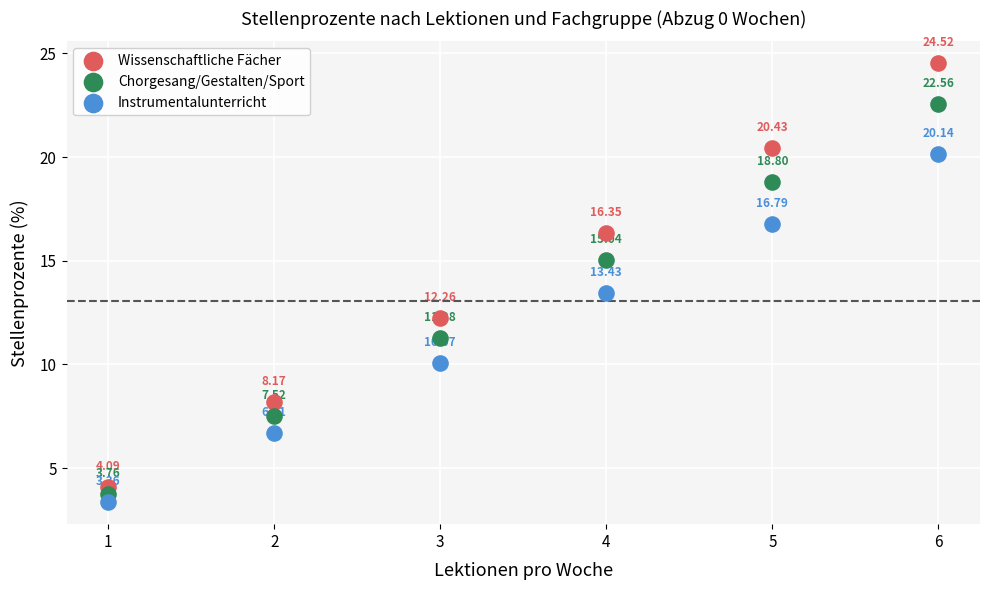

Across all data points, what is the range of X values (max minus min)?

5.0